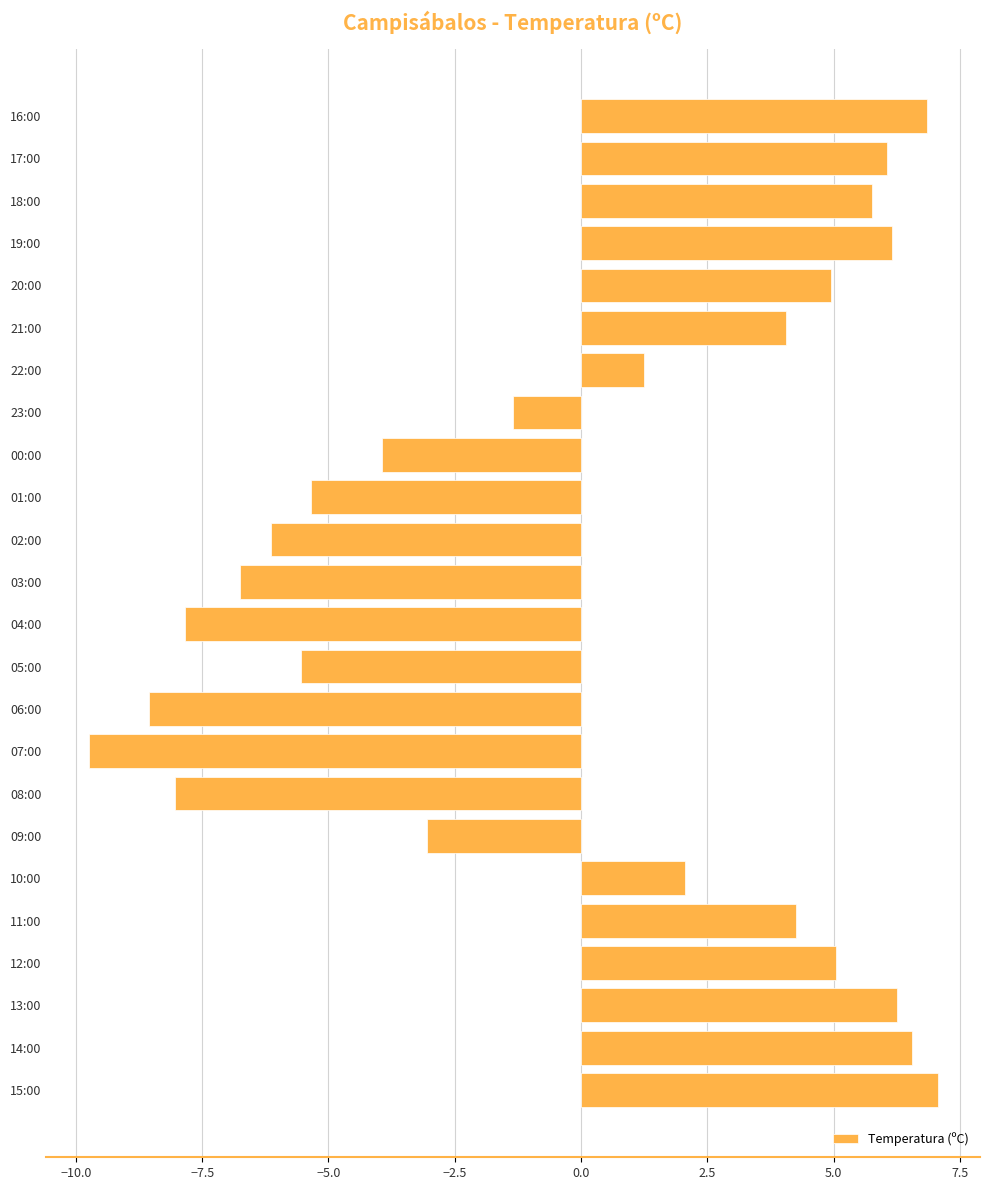

What is the difference between the values at 03:00 and 11:00?

11.0